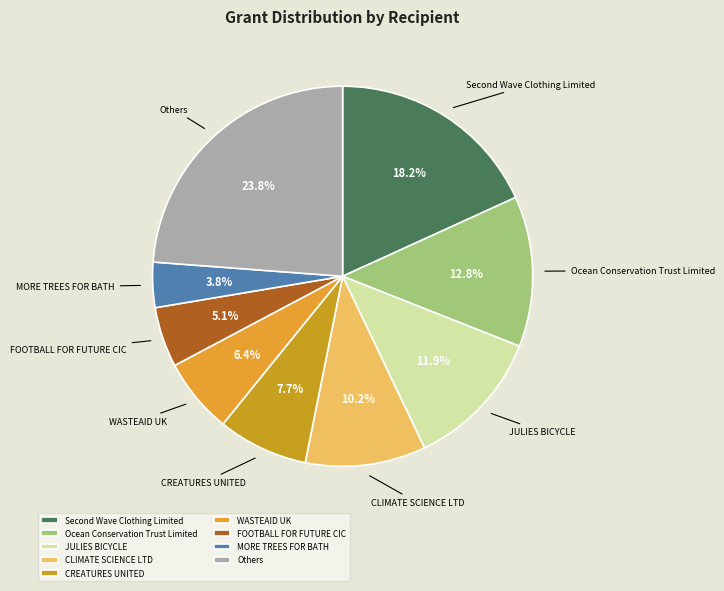

Which category has the smallest portion of the pie?

MORE TREES FOR BATH